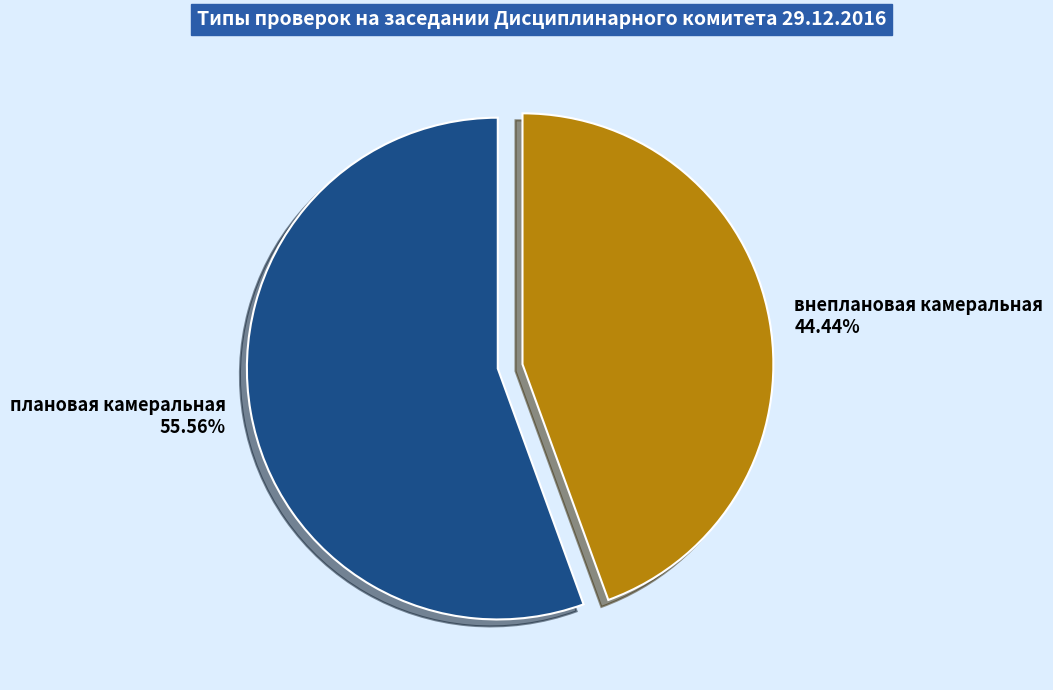

What is the total percentage of внеплановая камеральная and плановая камеральная?

100.0%